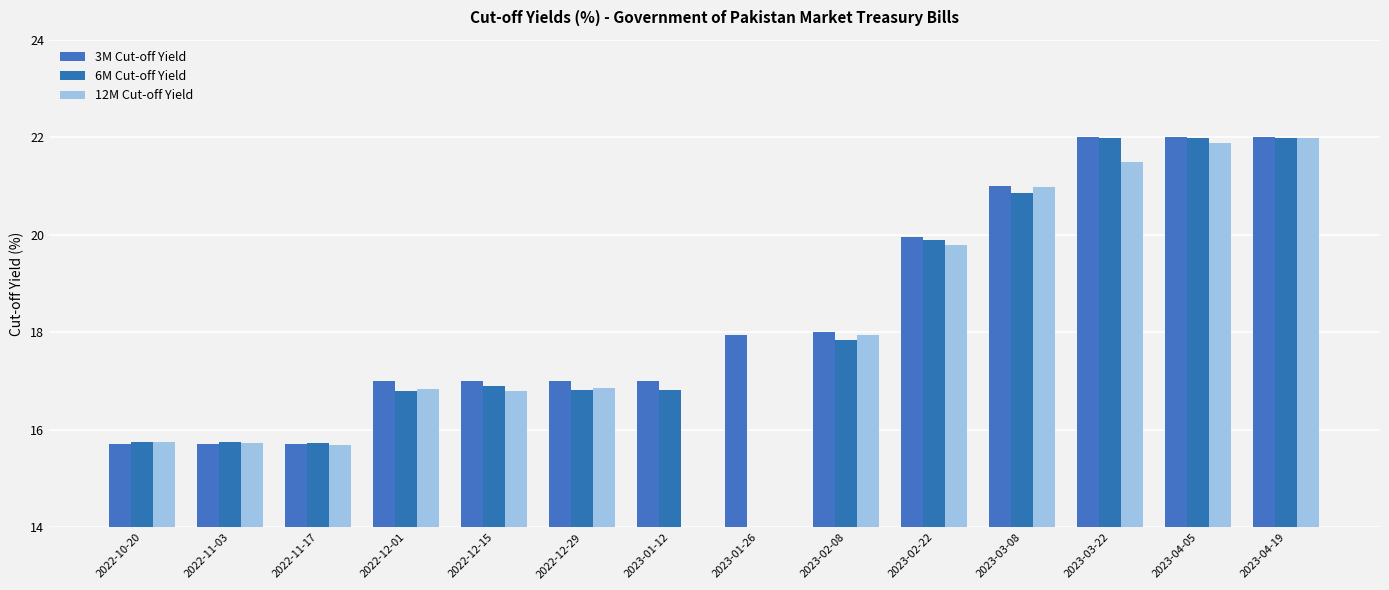

Count the number of data series in this chart.

3